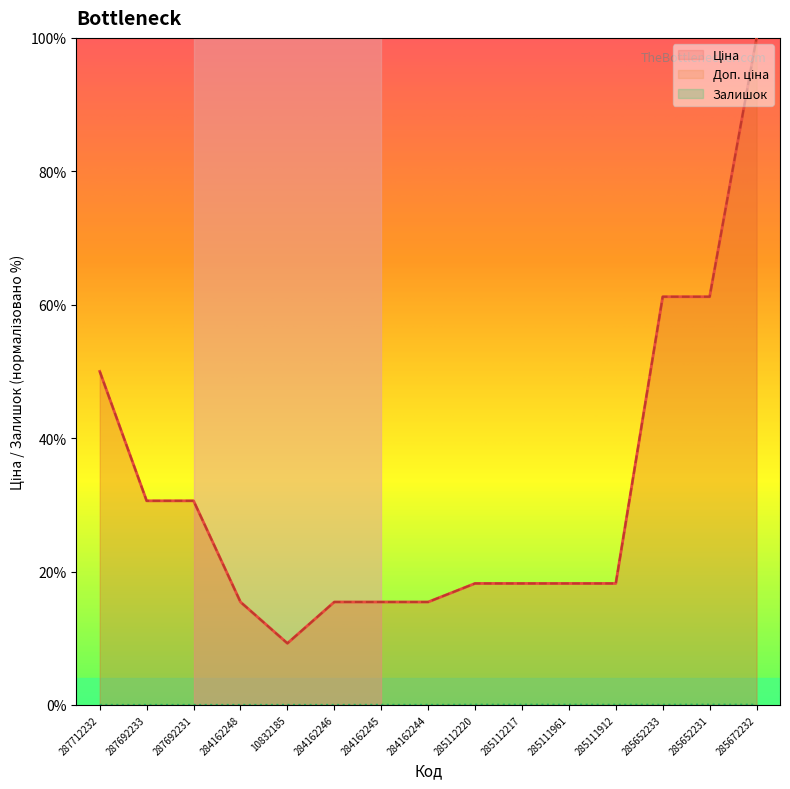

What is the average value of the Доп. ціна series?

31.8